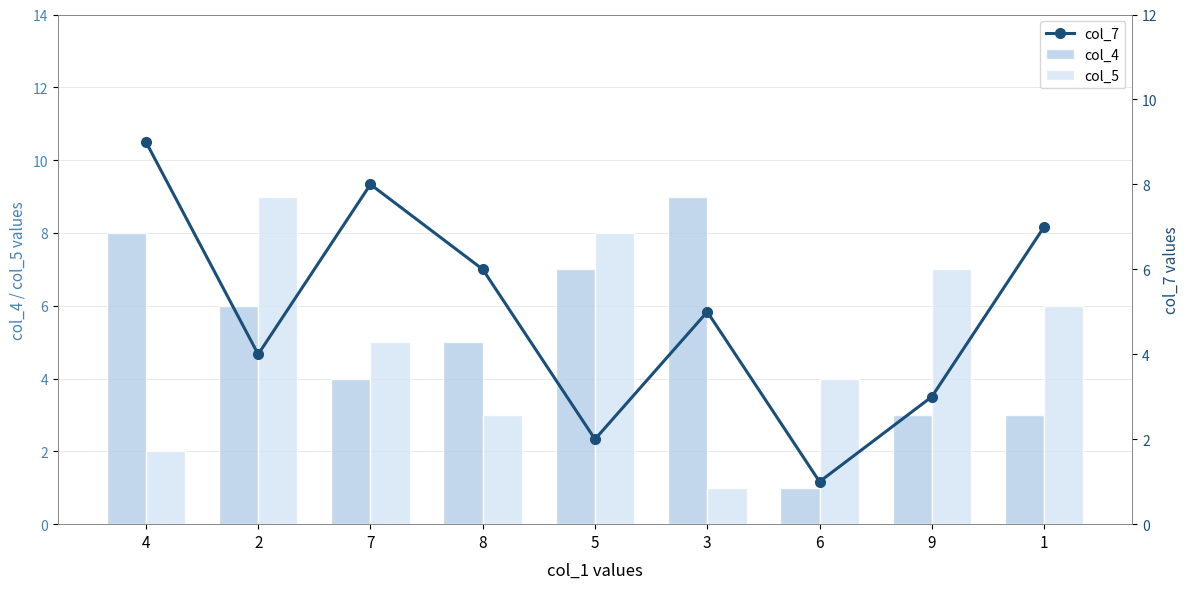

Are the bars grouped side by side (vs. stacked)?

Yes